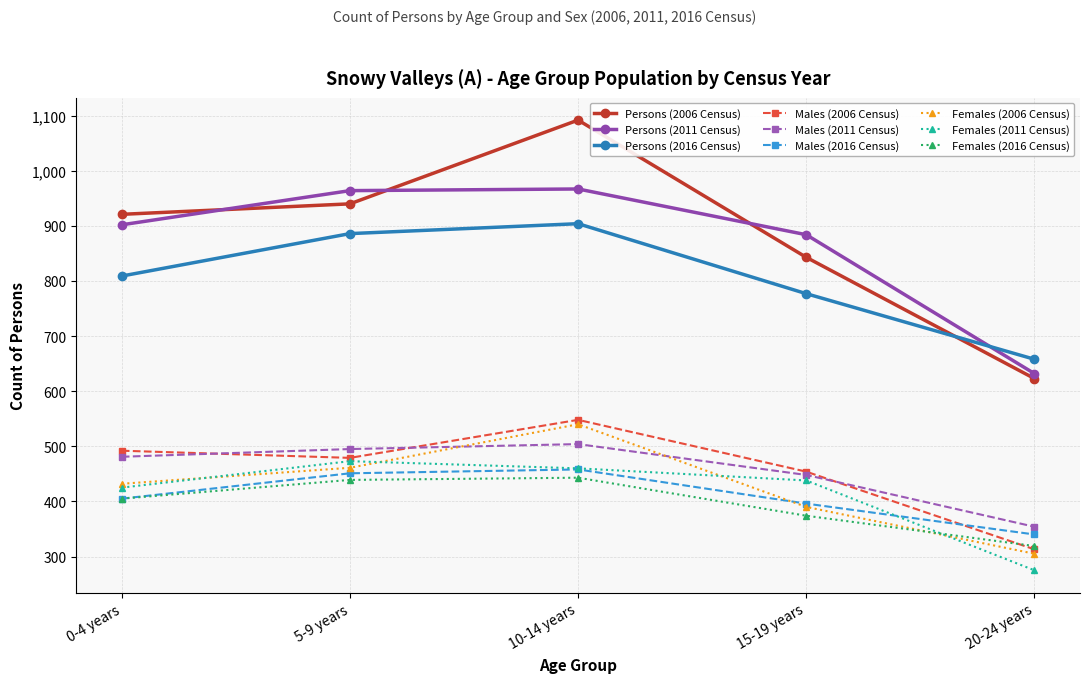

What position from the left is 10-14 years?

3